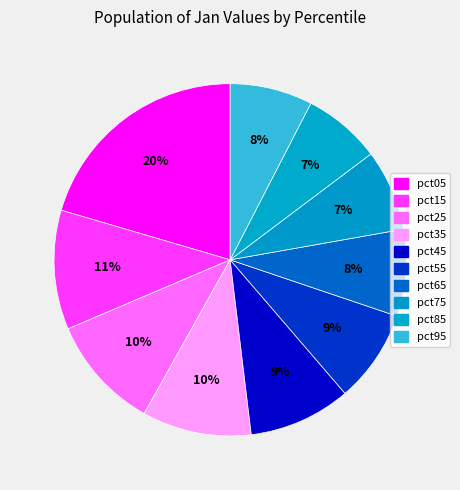

What is the change in value from pct25 to pct55?

-0.3